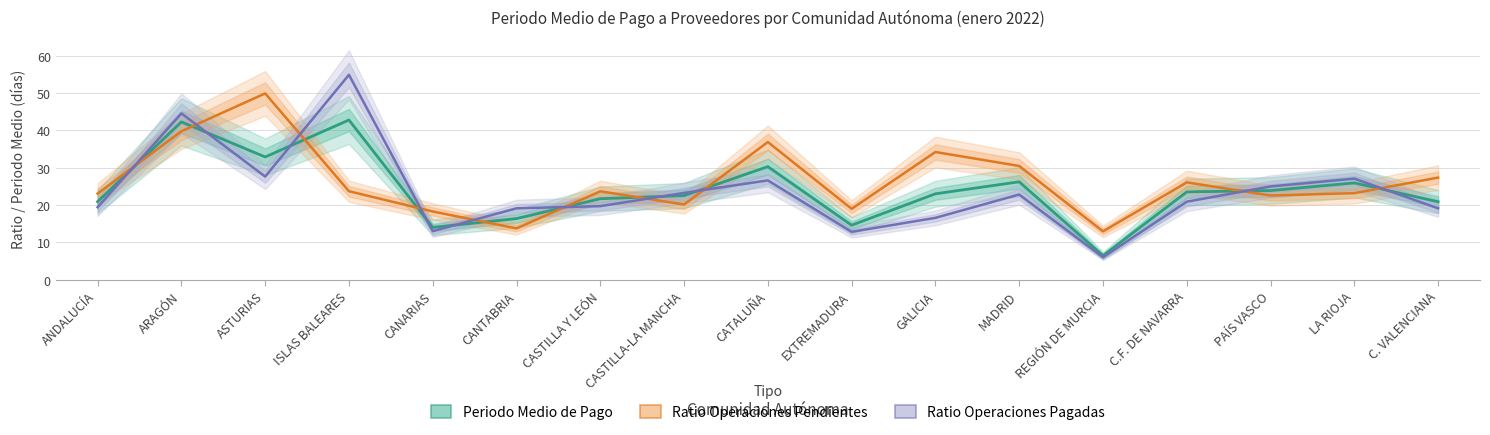

Reading left to right, list all the values displayed in this chart.

Periodo Medio de Pago: ANDALUCÍA=20.9	ARAGÓN=42.3	ASTURIAS=32.9	ISLAS BALEARES=42.8	CANARIAS=14.0	CANTABRIA=16.4	CASTILLA Y LEÓN=21.7	CASTILLA-LA MANCHA=22.5	CATALUÑA=30.3	EXTREMADURA=14.6	GALICIA=23.0	MADRID=26.2	REGIÓN DE MURCIA=6.5	C.F. DE NAVARRA=23.5	PAÍS VASCO=23.9	LA RIOJA=25.9	C. VALENCIANA=20.9
Ratio Operaciones Pendientes: ANDALUCÍA=23.1	ARAGÓN=39.8	ASTURIAS=49.9	ISLAS BALEARES=23.7	CANARIAS=18.3	CANTABRIA=13.8	CASTILLA Y LEÓN=23.7	CASTILLA-LA MANCHA=20.1	CATALUÑA=36.9	EXTREMADURA=19.0	GALICIA=34.2	MADRID=30.5	REGIÓN DE MURCIA=13.0	C.F. DE NAVARRA=26.1	PAÍS VASCO=22.6	LA RIOJA=23.2	C. VALENCIANA=27.4
Ratio Operaciones Pagadas: ANDALUCÍA=19.4	ARAGÓN=44.5	ASTURIAS=27.6	ISLAS BALEARES=54.9	CANARIAS=13.0	CANTABRIA=19.1	CASTILLA Y LEÓN=19.7	CASTILLA-LA MANCHA=23.3	CATALUÑA=26.6	EXTREMADURA=12.8	GALICIA=16.6	MADRID=22.8	REGIÓN DE MURCIA=6.0	C.F. DE NAVARRA=20.9	PAÍS VASCO=25.0	LA RIOJA=27.1	C. VALENCIANA=19.1